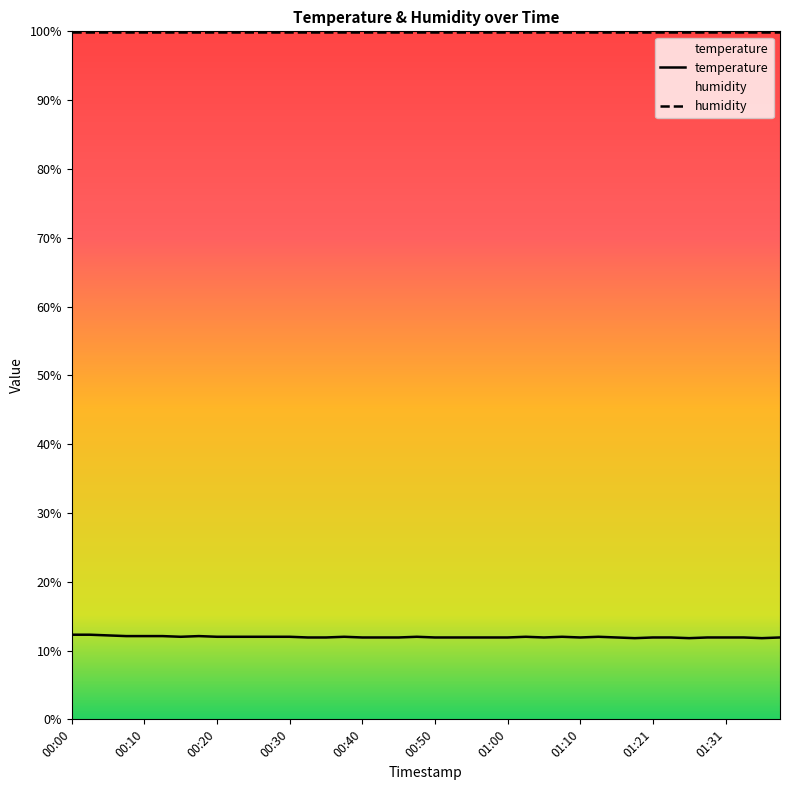

What is the value of the 40th point from the left?

11.9